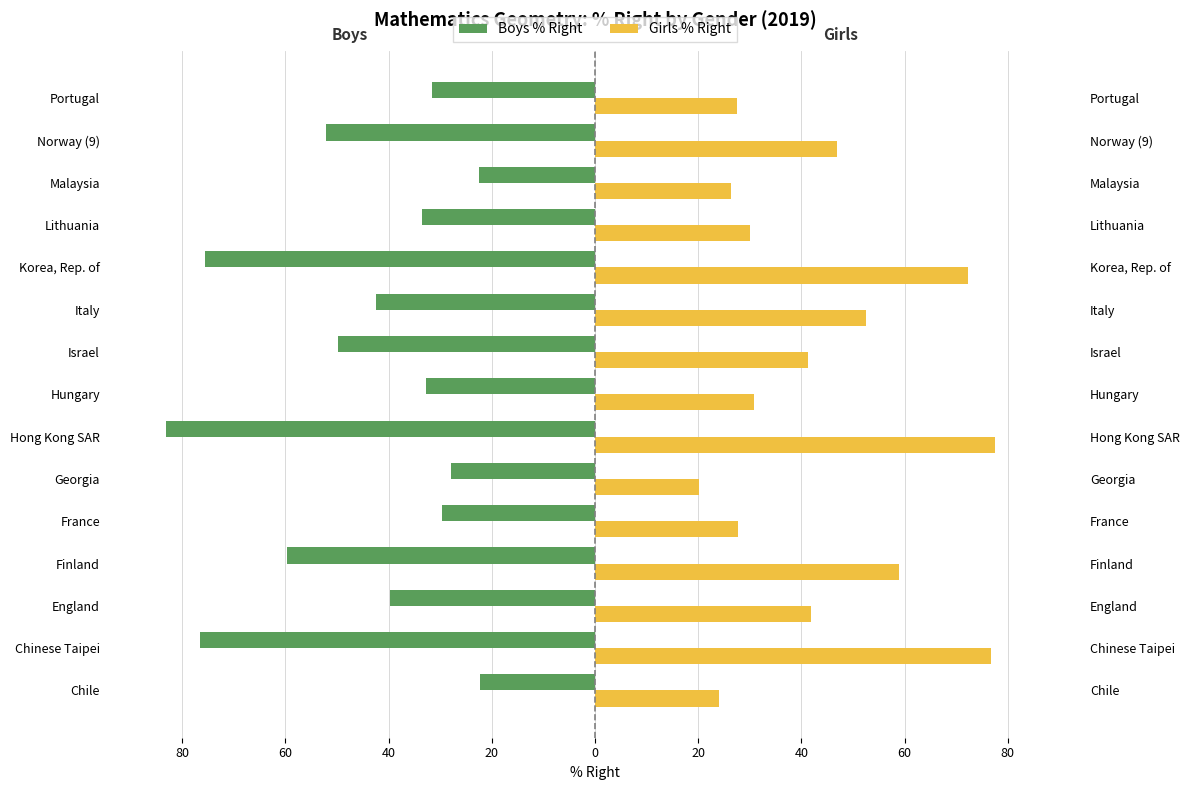

Which series has the largest range (max minus min)?

Boys % Right